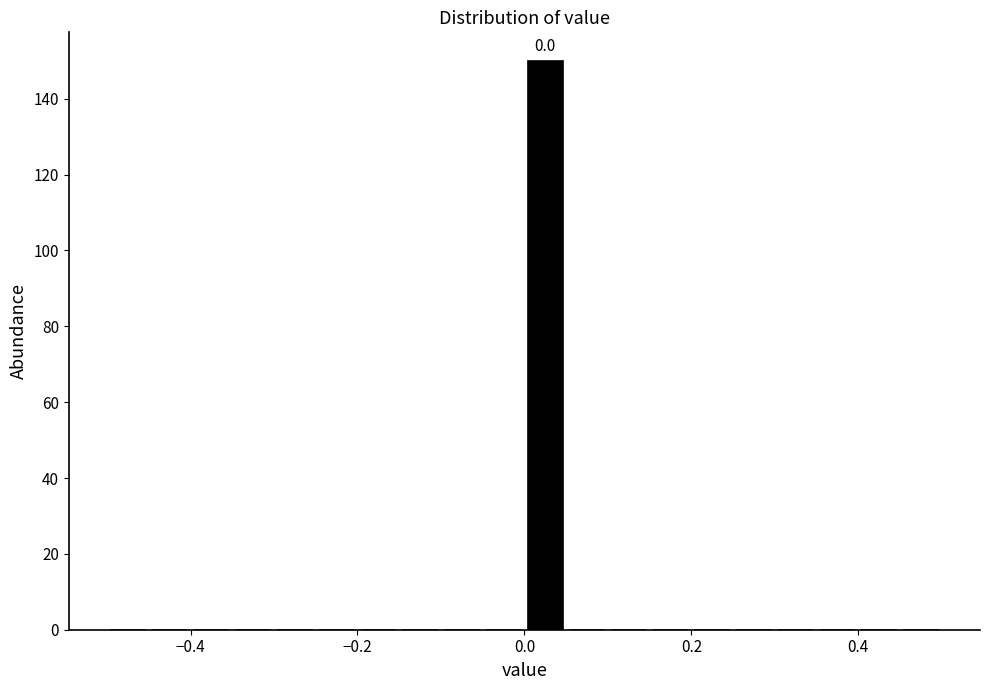

Read against the x-axis, roughly where is the centre of the tallest bar?

0.02